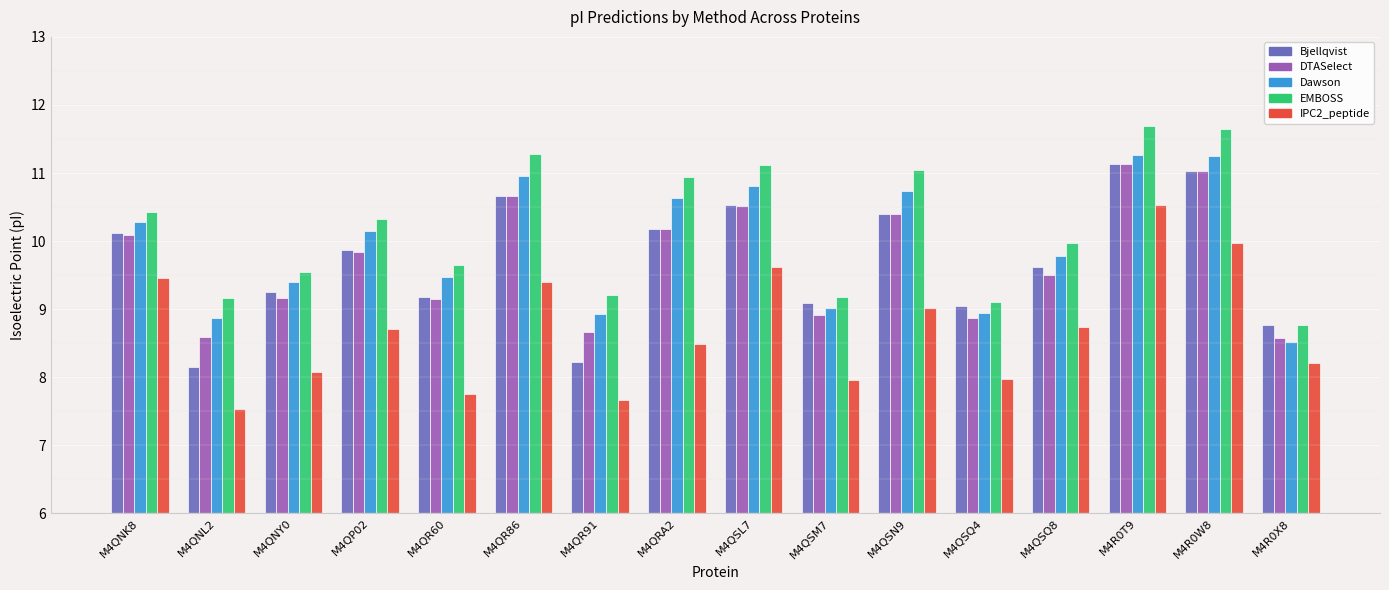

Which series has the largest total across all categories?

EMBOSS